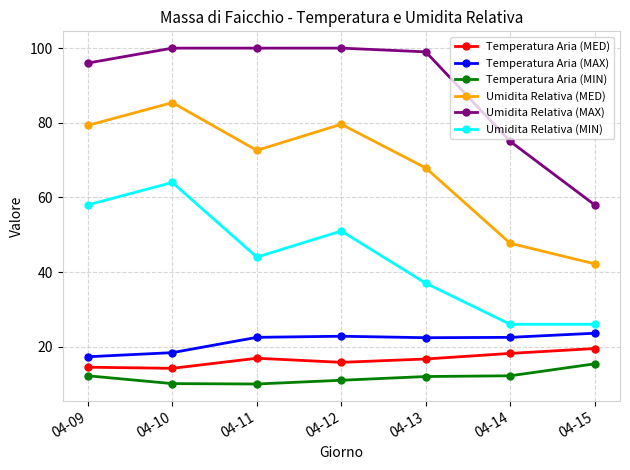

At how many categories does at least one series exceed 24?

7